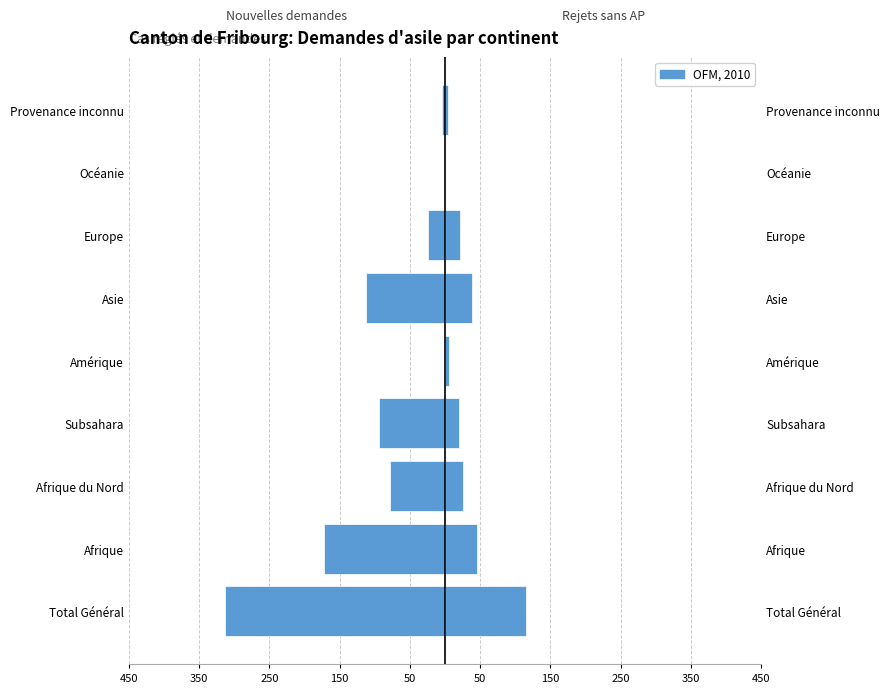

How many values in the Total nouvelles demandes d'asile series are below -78?

4